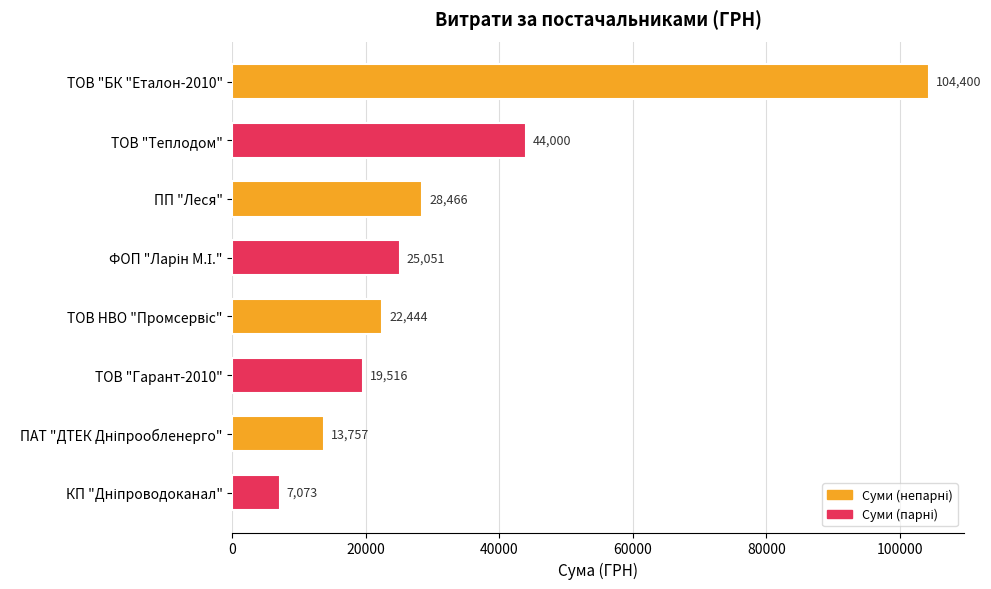

Are the bars horizontal?

Yes